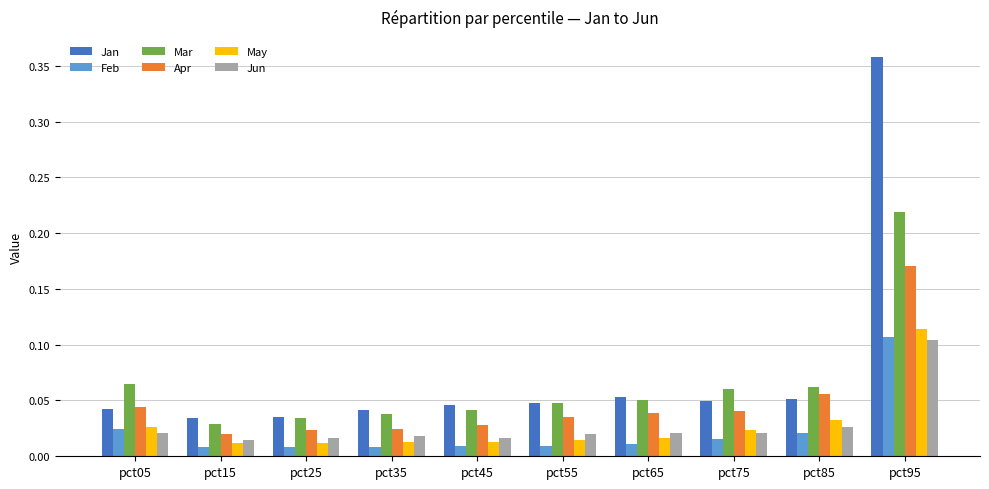

Does the chart contain stacked bars?

No